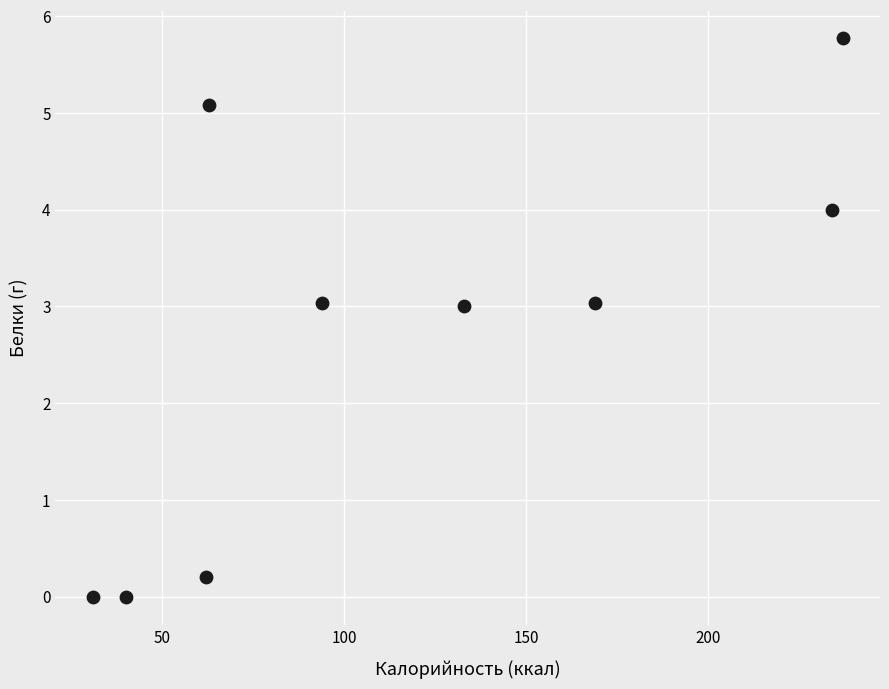

What is the average Y value?

2.7